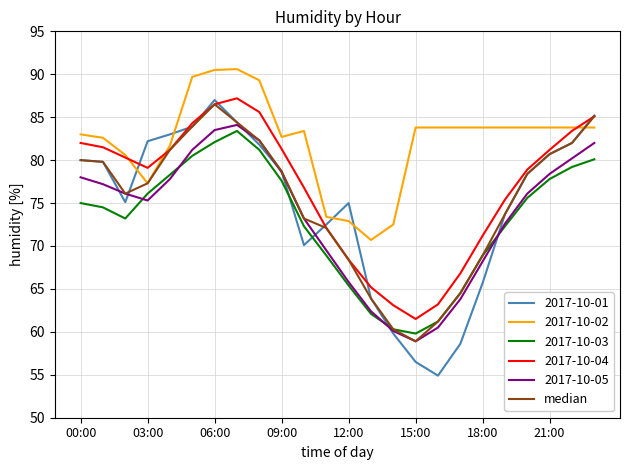

Which series has the largest range (max minus min)?

2017-10-01